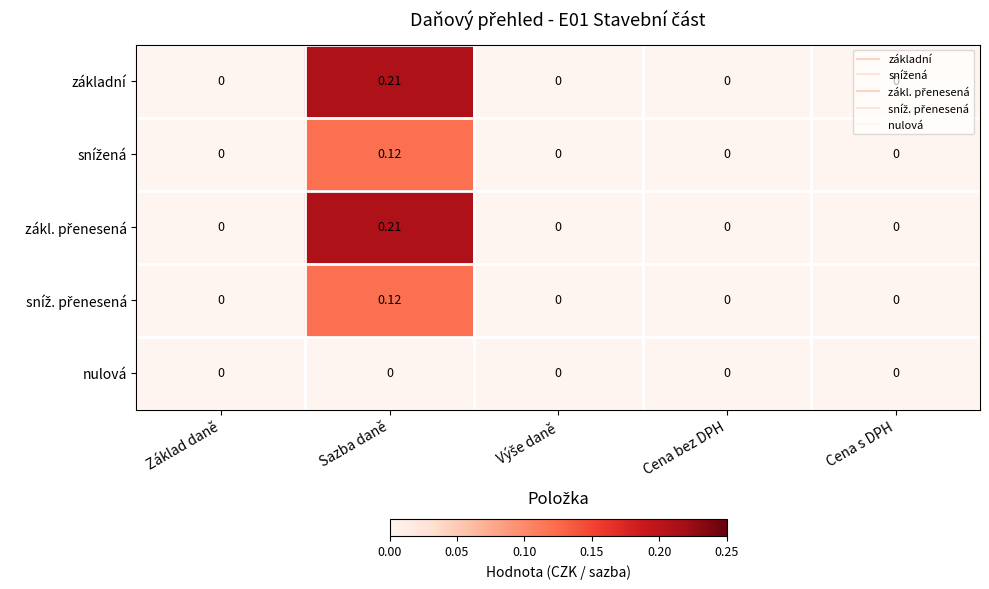

At which category is the sum across all series the highest?

Sazba daně